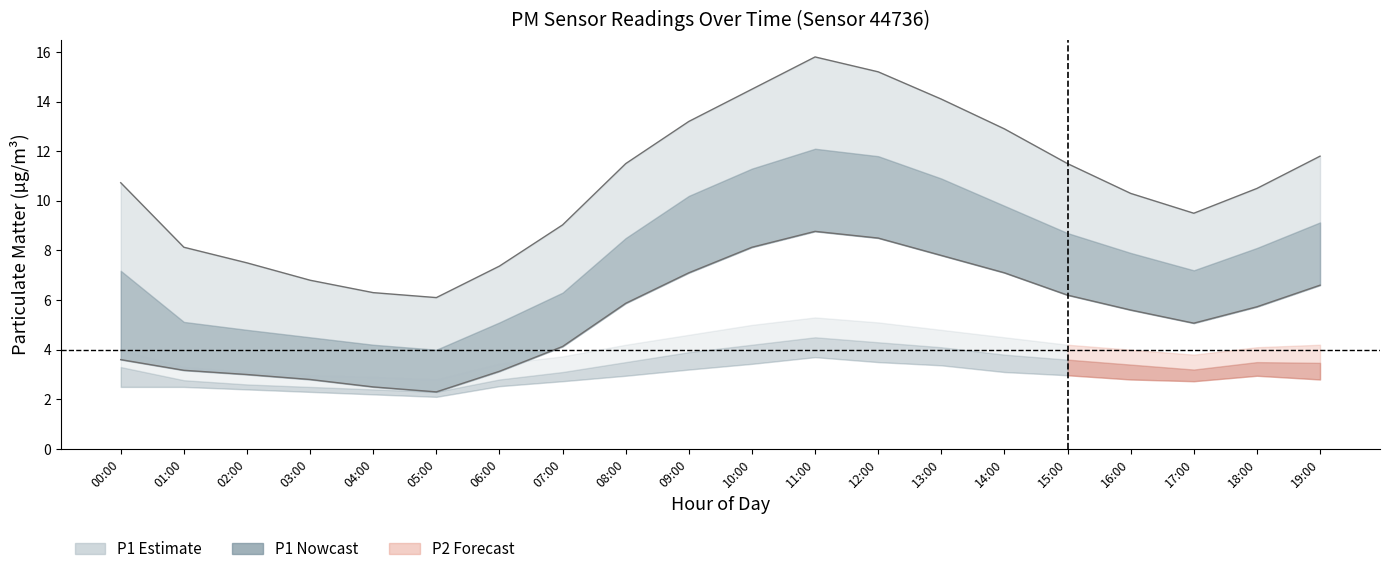

Is the value of P1_mean at 04:00 greater than the value of P2_upper at 03:00?

Yes